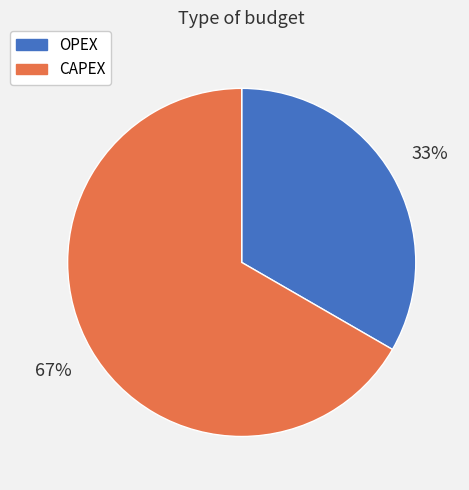

Count the number of slices in the pie.

2